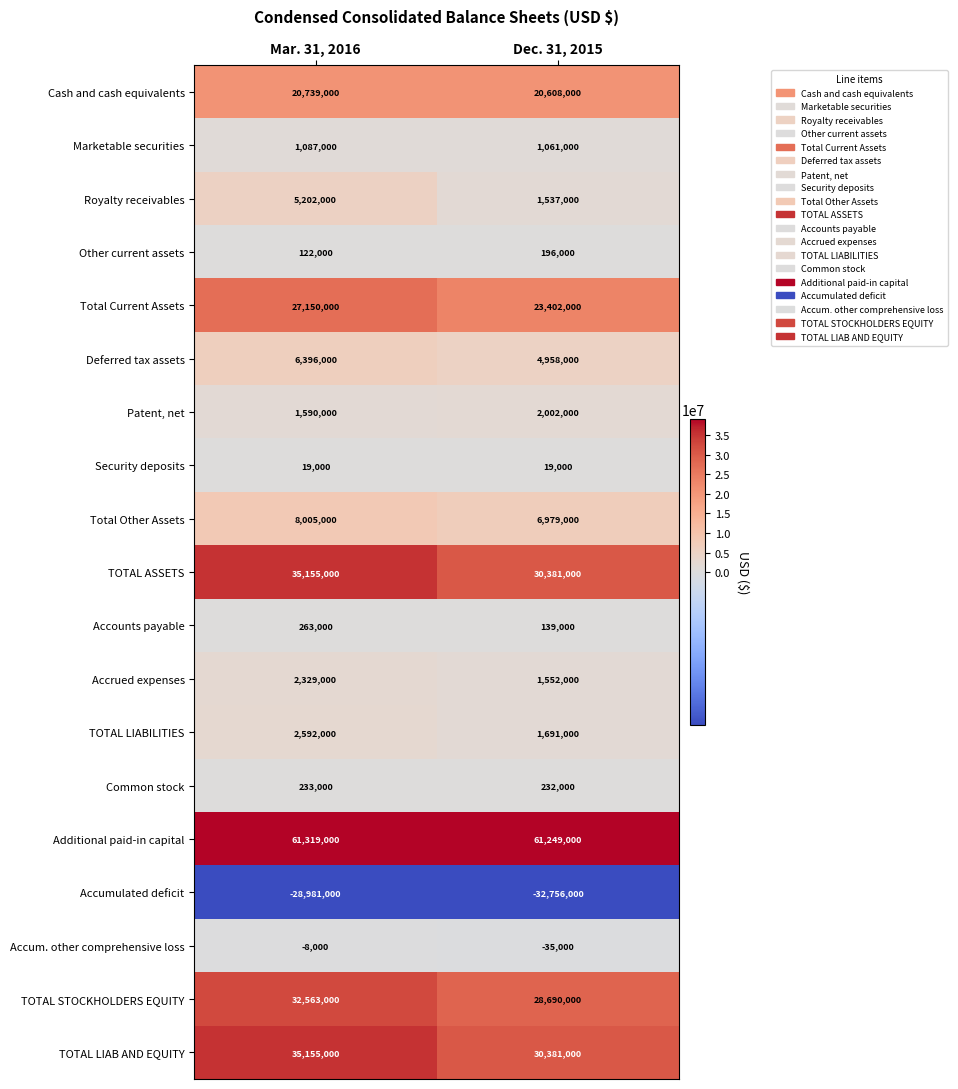

At which category does the chart reach its minimum across all series?

Dec. 31, 2015